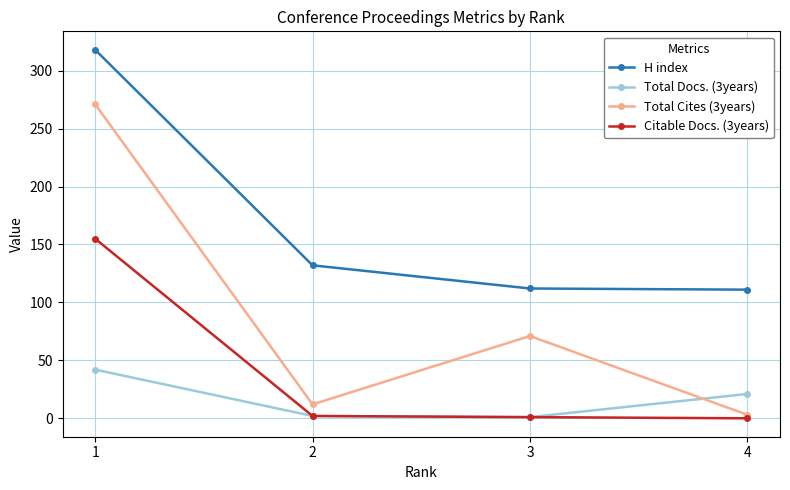

Is the value of Citable Docs. (3years) at 1 greater than the value of Total Docs. (3years) at 3?

Yes